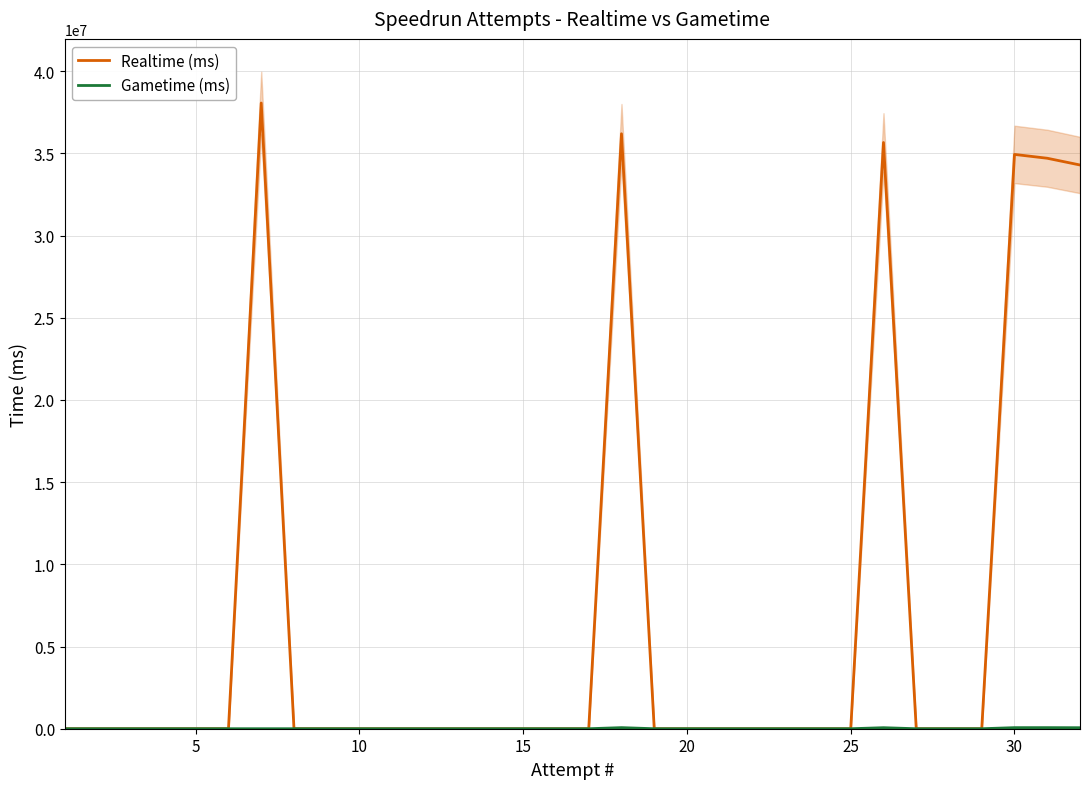

Is it true that Gametime (ms) equals 25133 at 26?

False